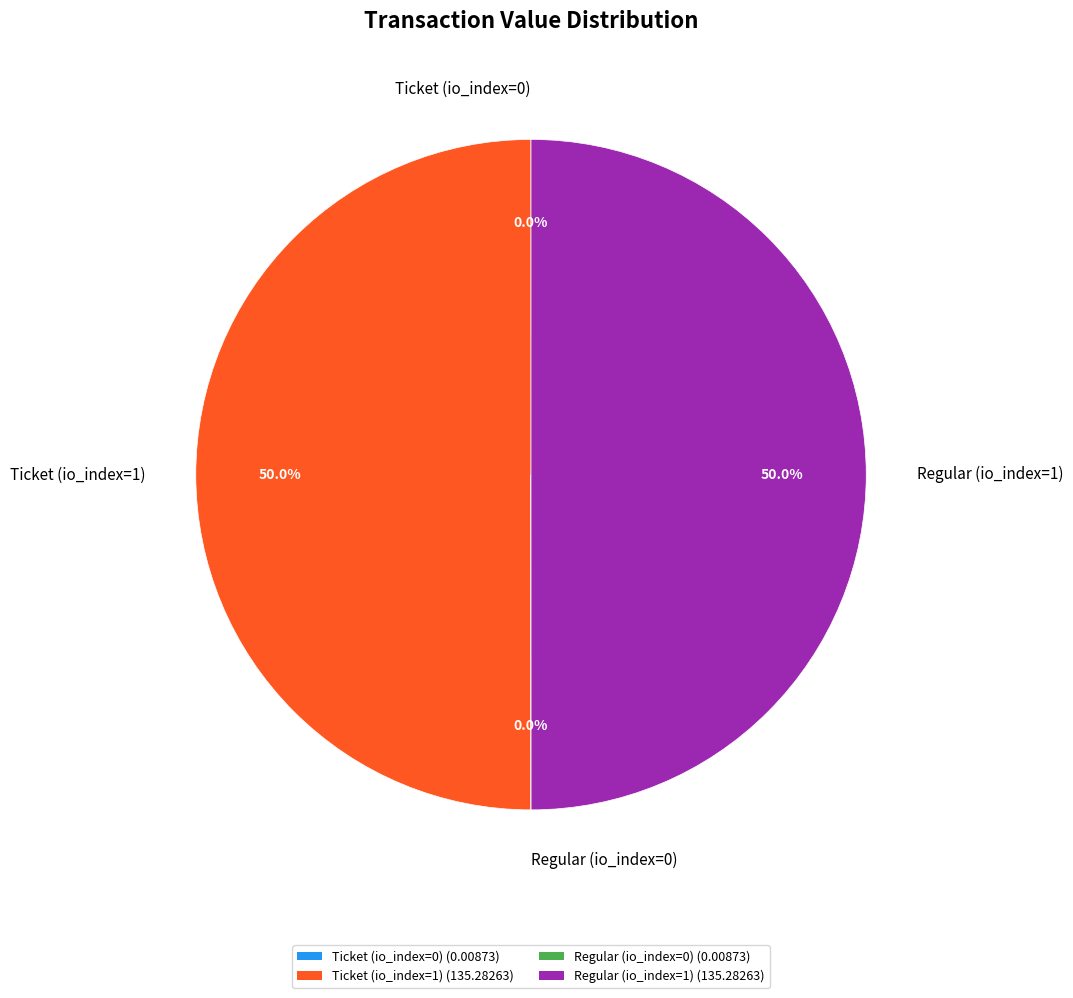

To the nearest percent, what portion does Regular (io_index=1) represent?

50%